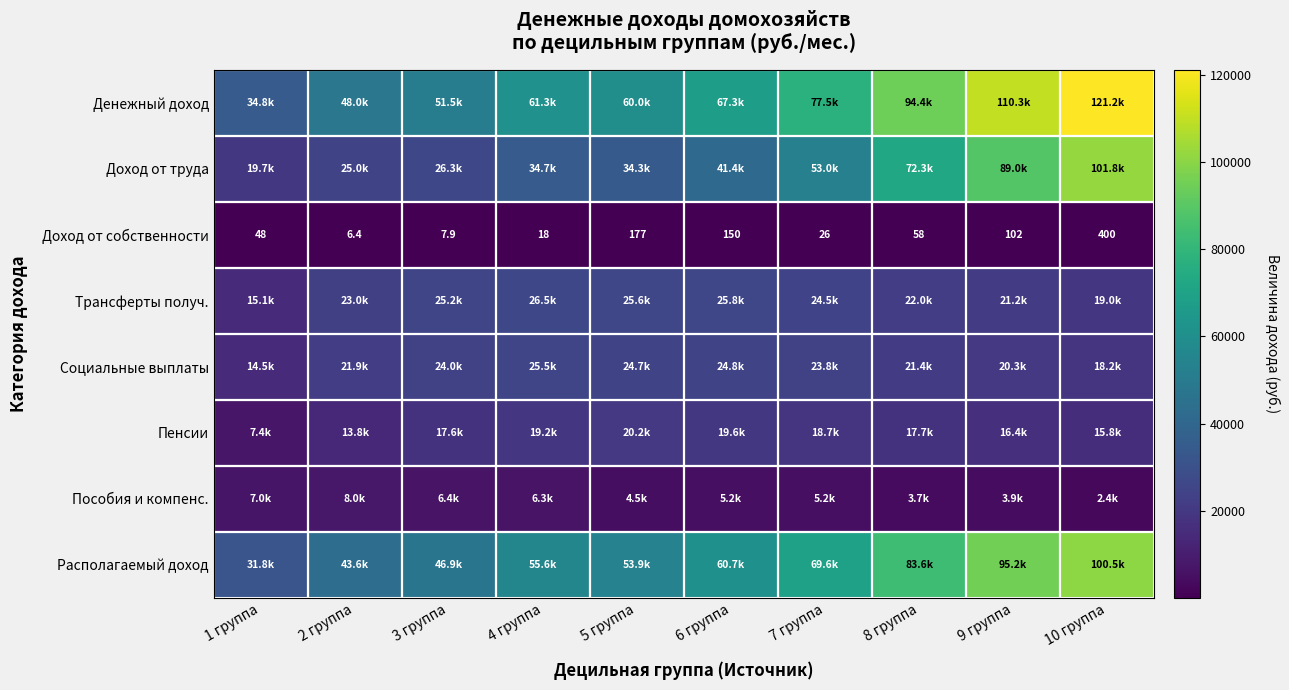

Is it true that Трансферты получ. equals 6003.3 at 5 группа?

False